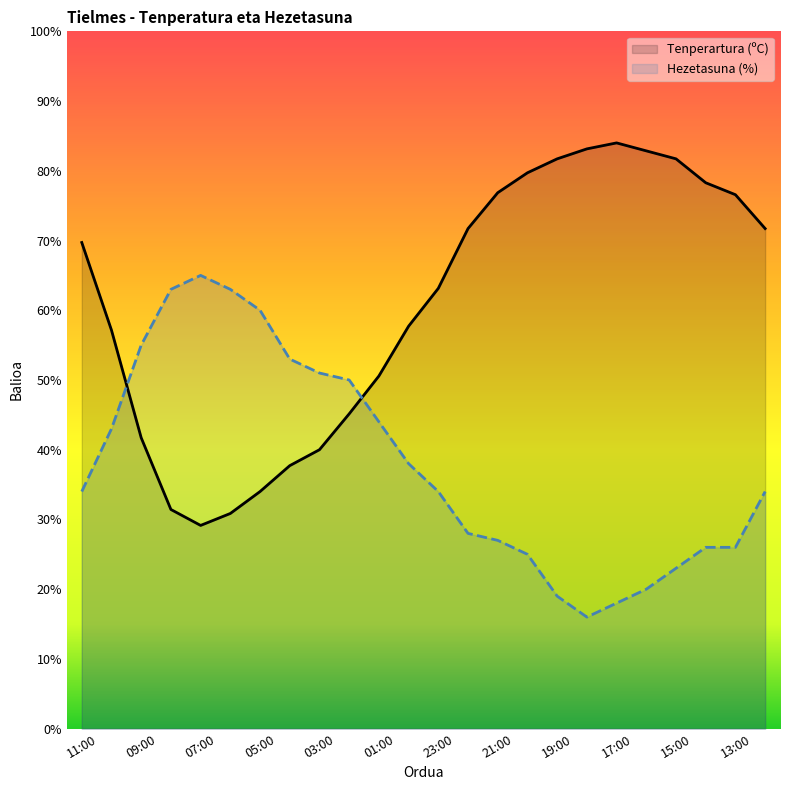

What are all the series names shown in the legend?

Tenperartura (ºC), Hezetasuna (%)